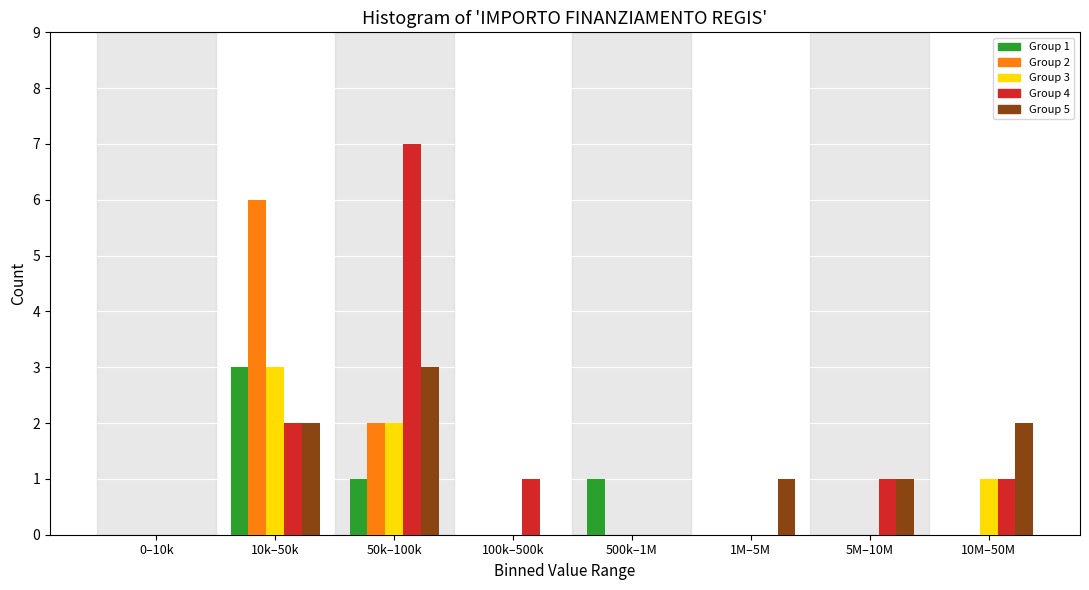

Is it true that Group 3 equals 0 at 100k–500k?

True